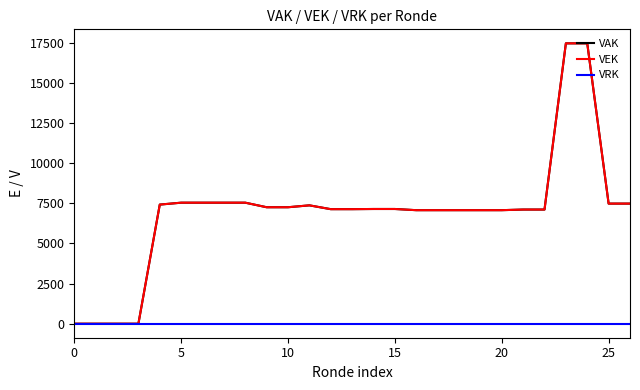

Reading left to right, list all the values displayed in this chart.

VAK: 0	0	0	0	7424	7543	7543	7543	7543	7259	7259	7377	7139	7139	7150	7150	7076	7076	7076	7076	7076	7115	7115	17474	17474	7486	7486
VEK: 0	0	0	0	7424	7543	7543	7543	7543	7259	7259	7377	7139	7139	7150	7150	7076	7076	7076	7076	7076	7115	7115	17474	17474	7486	7486
VRK: 0	0	0	0	0	0	0	0	0	0	0	0	0	0	0	0	0	0	0	0	0	0	0	0	0	0	0